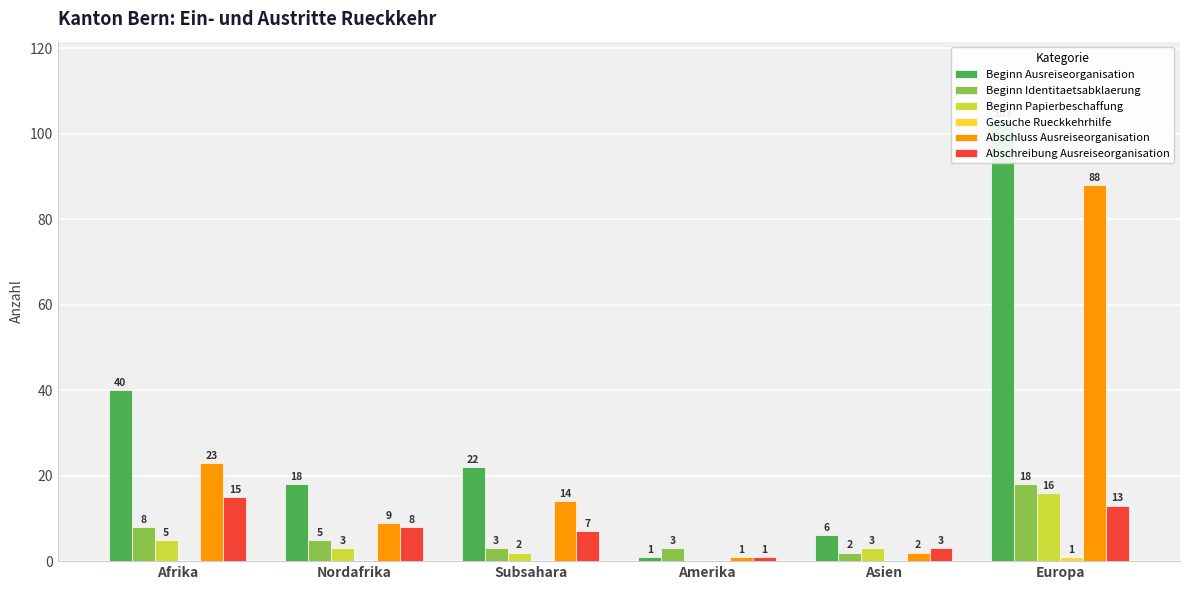

Which series has the largest range (max minus min)?

Beginn Ausreiseorganisation